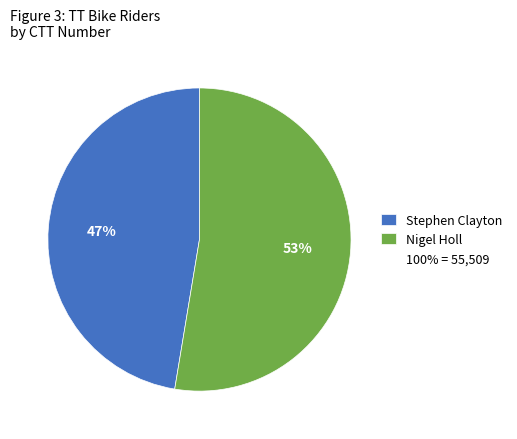

Is there a majority slice in this chart?

Yes